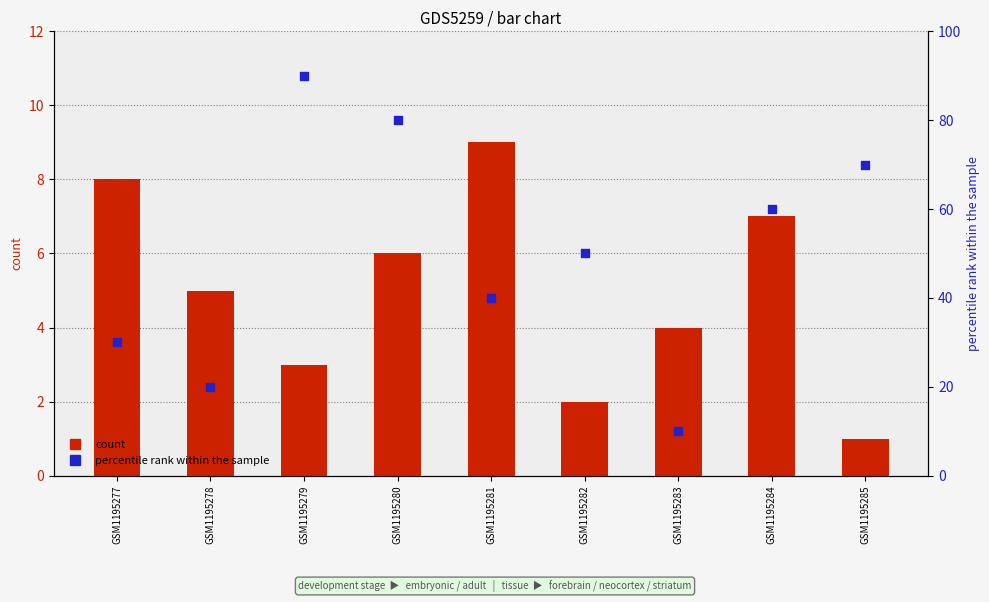

What is the total value across all series at GSM1195279?

93